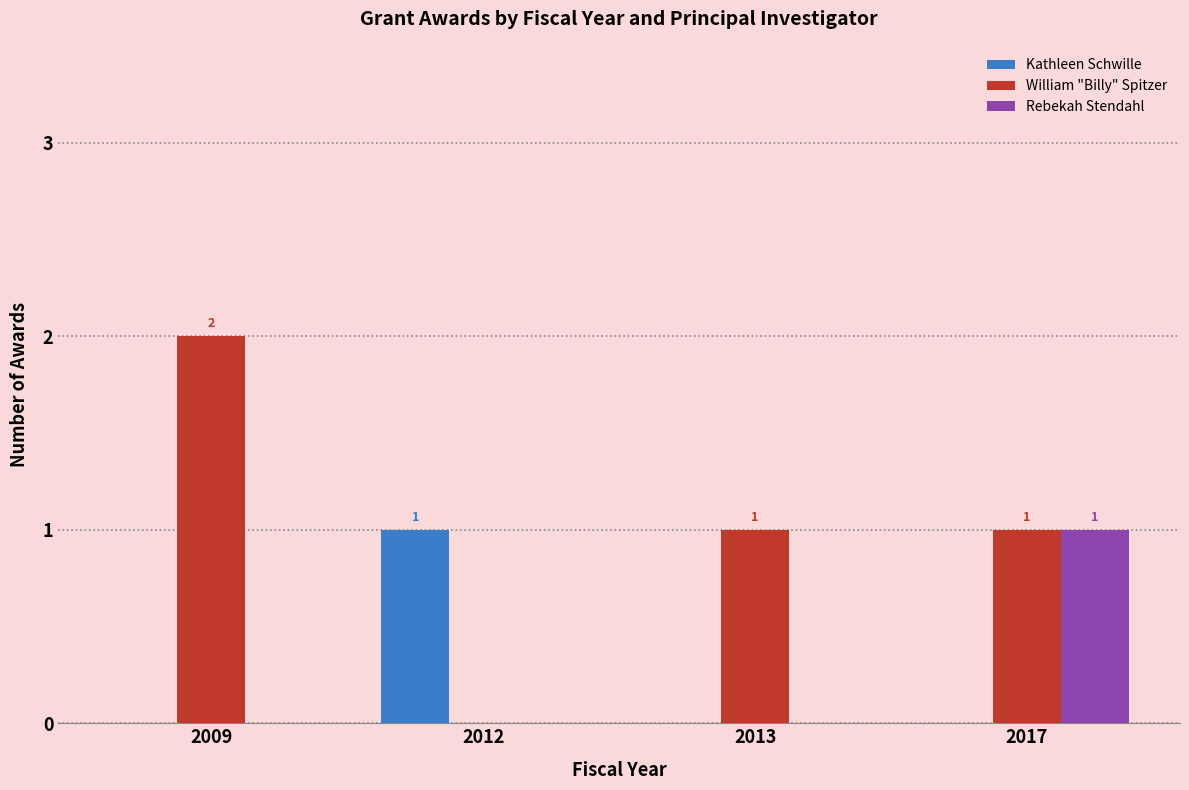

Which series changed the most between 2013 and 2017?

Rebekah Stendahl